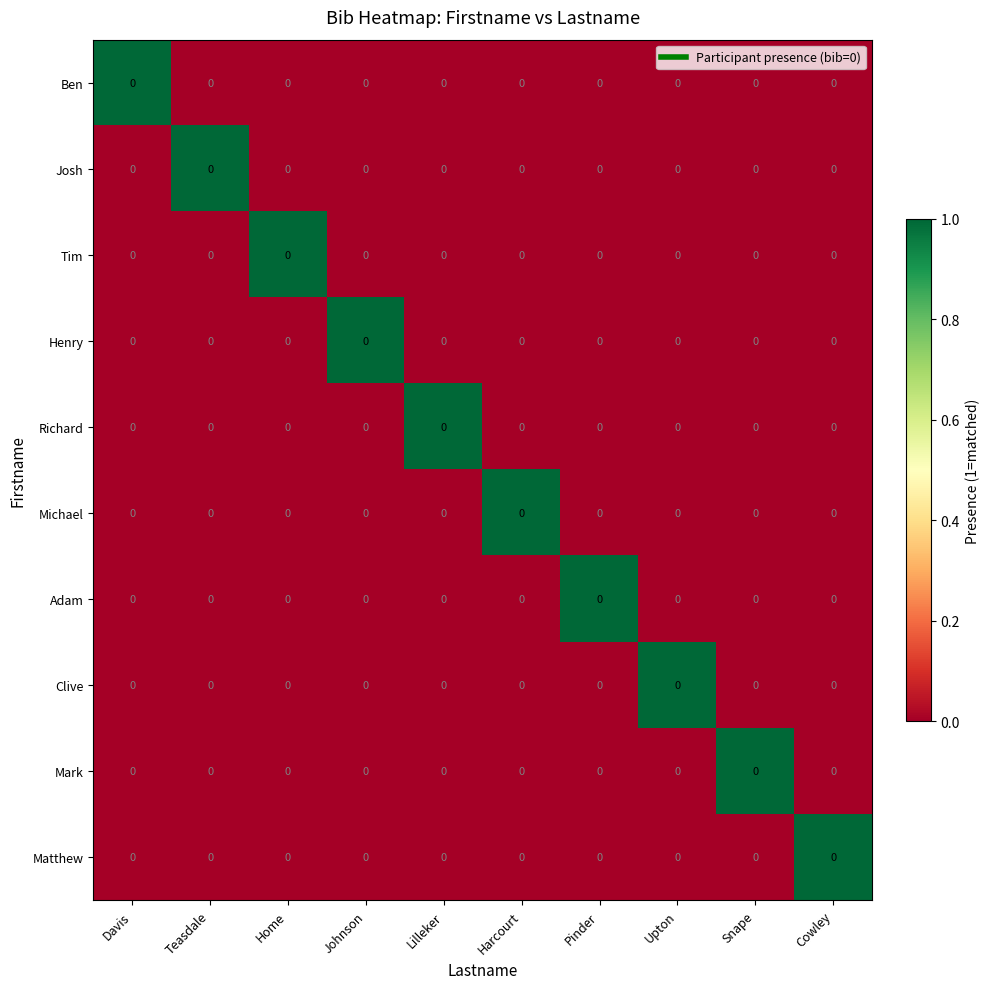

The Josh series shows 1 at Teasdale. True or false?

True